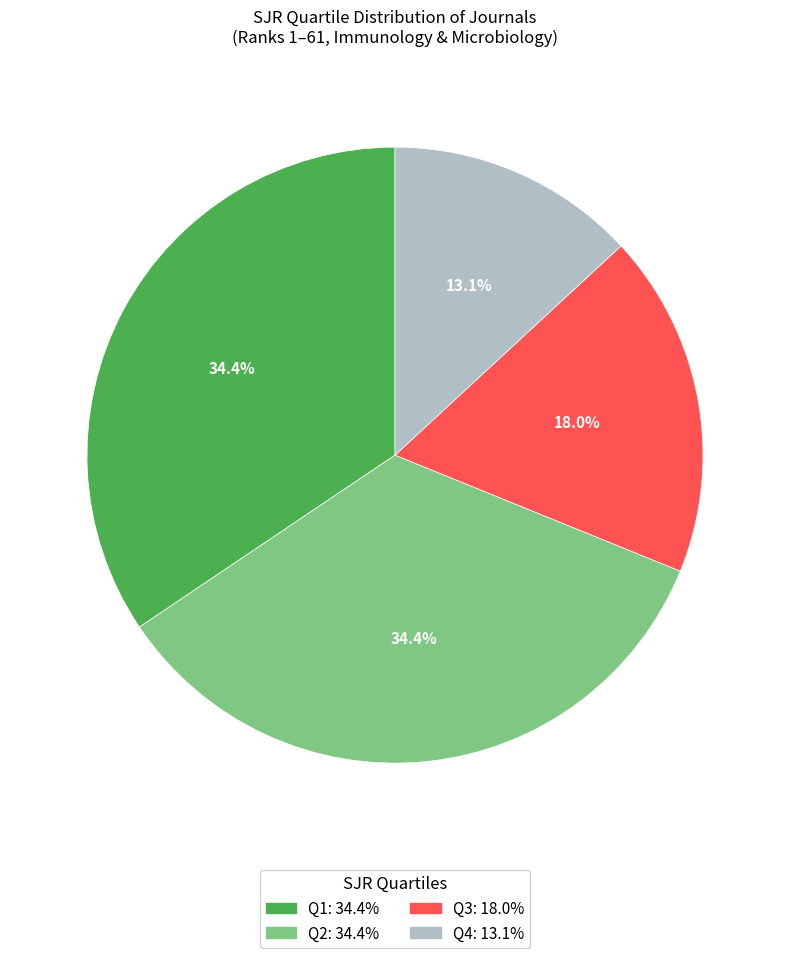

True or false: Q3 accounts for 18% of the total.

True